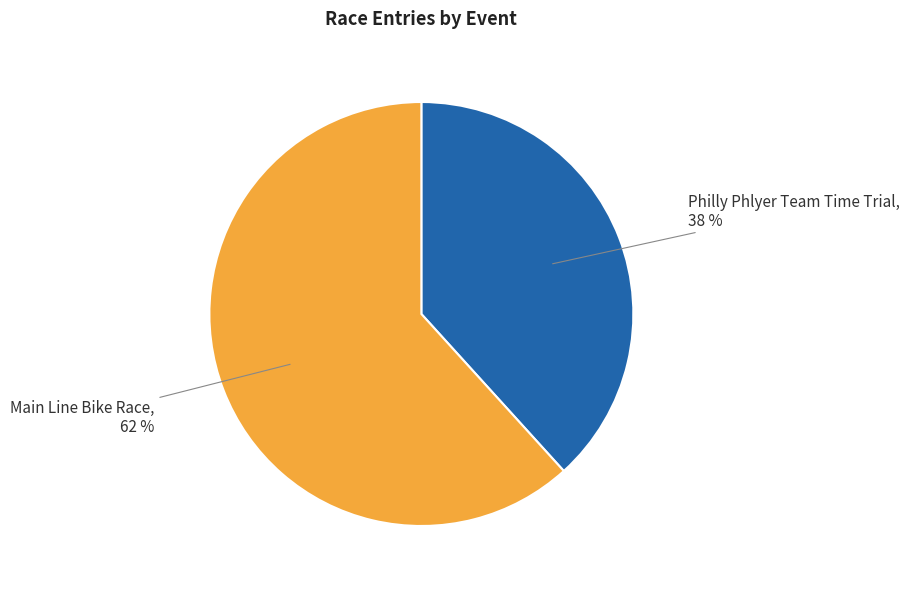

Is there any slice that represents more than half of the pie?

Yes